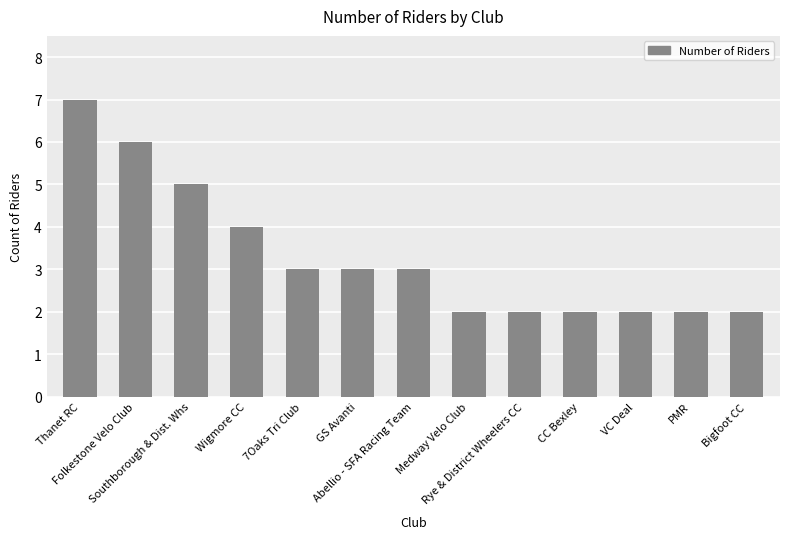

Reading right to left, extract all data points from this chart.

Bigfoot CC=2	PMR=2	VC Deal=2	CC Bexley=2	Rye & District Wheelers CC=2	Medway Velo Club=2	Abellio - SFA Racing Team=3	GS Avanti=3	7Oaks Tri Club=3	Wigmore CC=4	Southborough & Dist. Whs=5	Folkestone Velo Club=6	Thanet RC=7